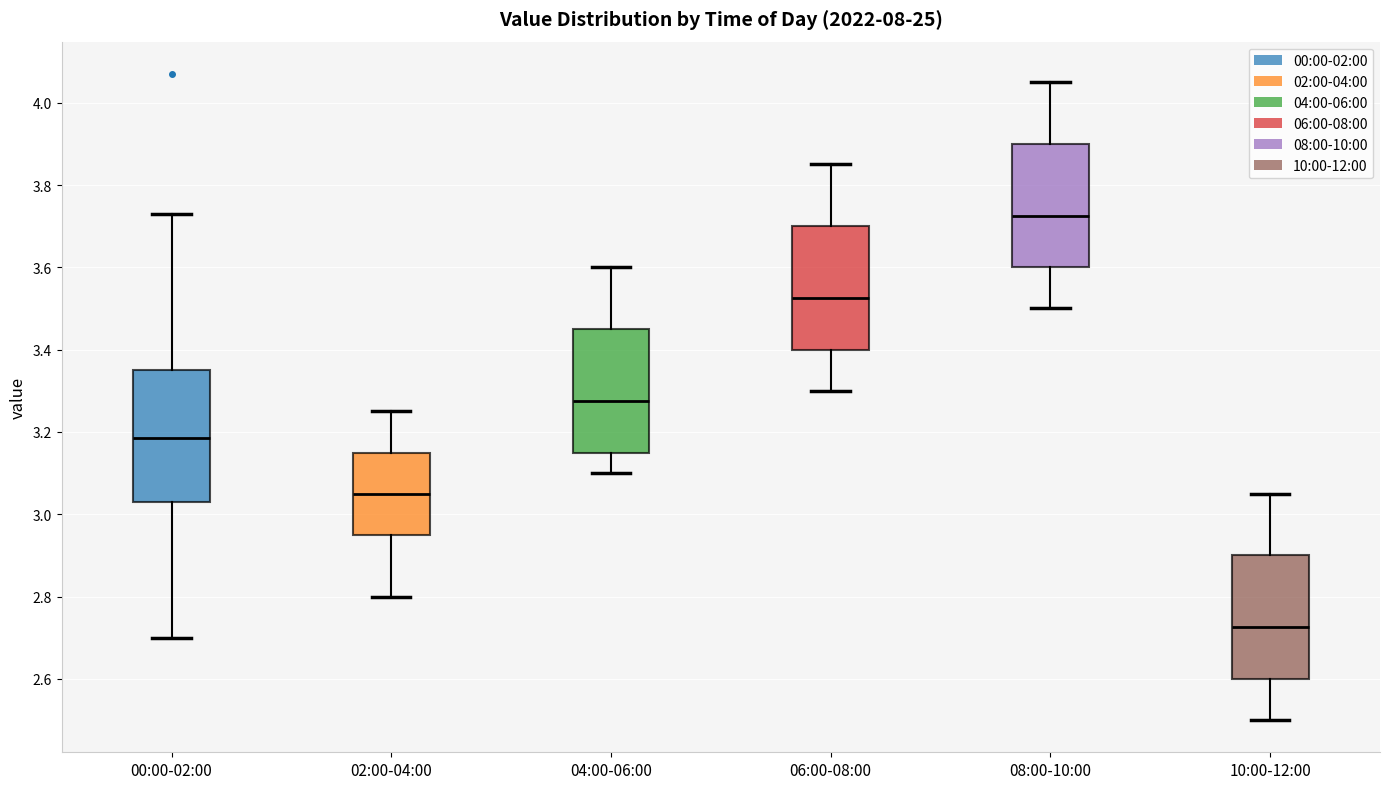

Comparing the boxes themselves (not the whiskers), which one is the tallest?

00:00-02:00